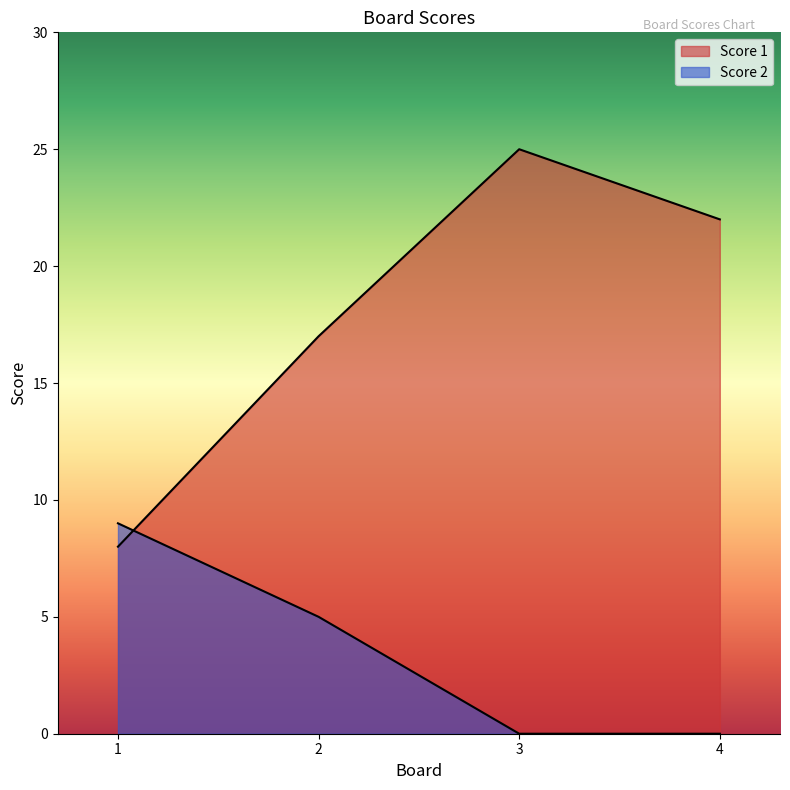

Between 1 and 2, which is larger?

2